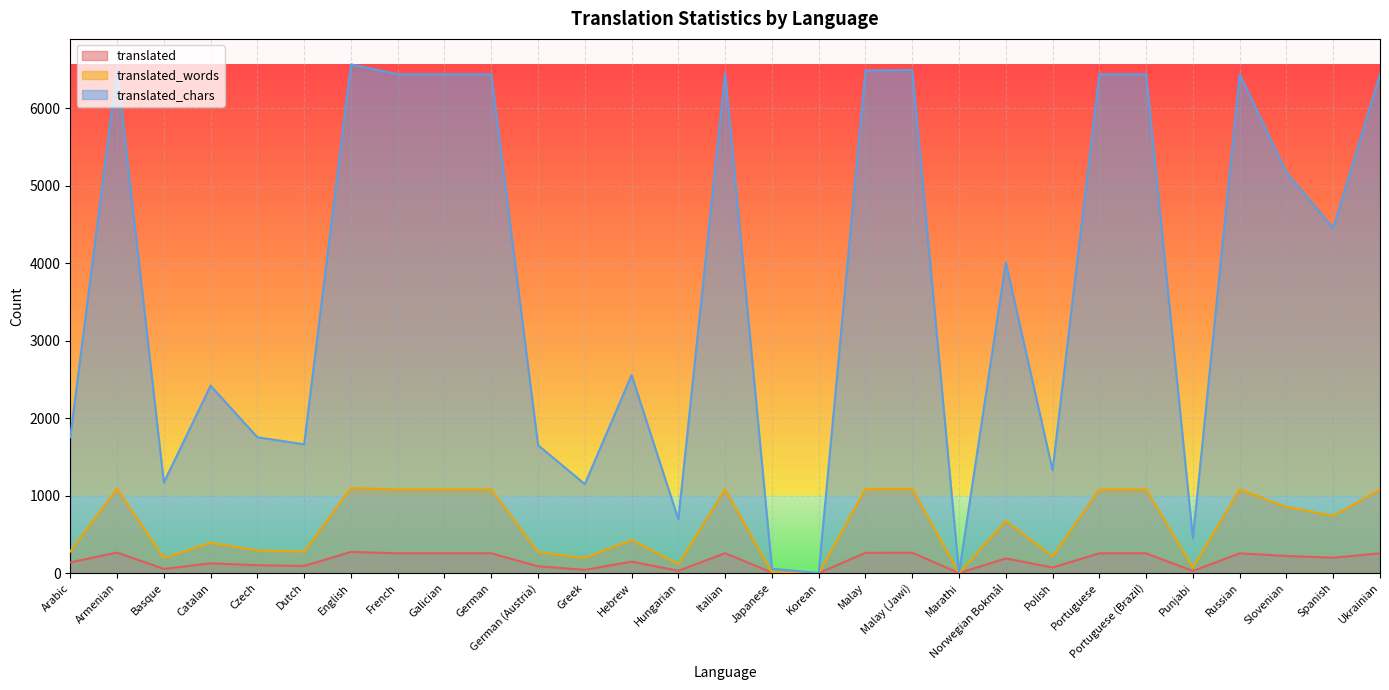

Does the chart display data point markers on the line(s)?

No